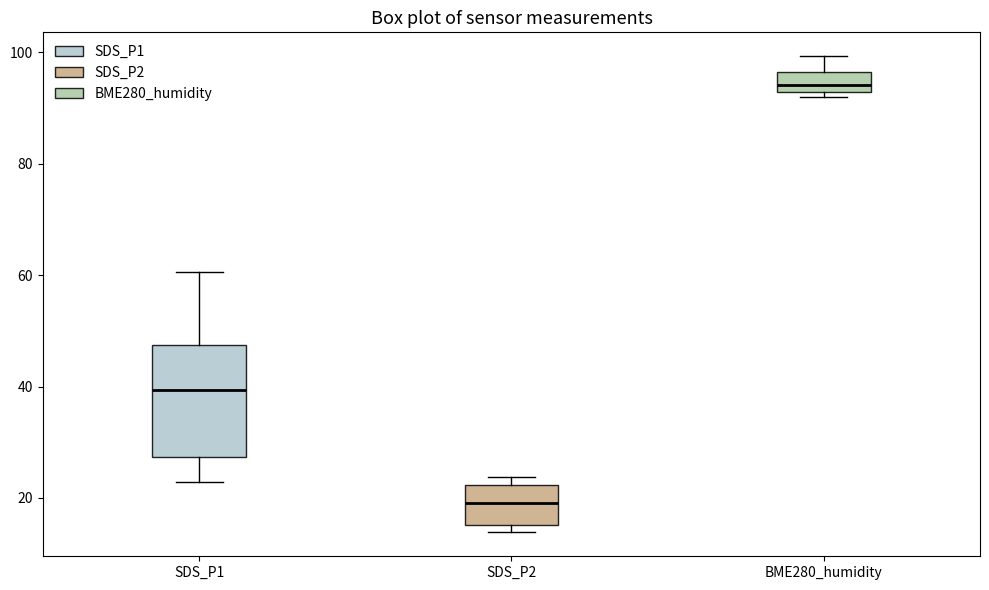

Reading left to right, read every box against the y-axis: the position of its median line, the range the box covers, and the ends of its whiskers. The values are not printed on the chart, so give them approximately, as read against the axis.

SDS_P1: median 40, box 28 to 48, whiskers 22 to 60
SDS_P2: median 20, box 16 to 22, whiskers 14 to 24
BME280_humidity: median 94, box 92 to 96, whiskers 92 (just below the box's lower edge) to 100